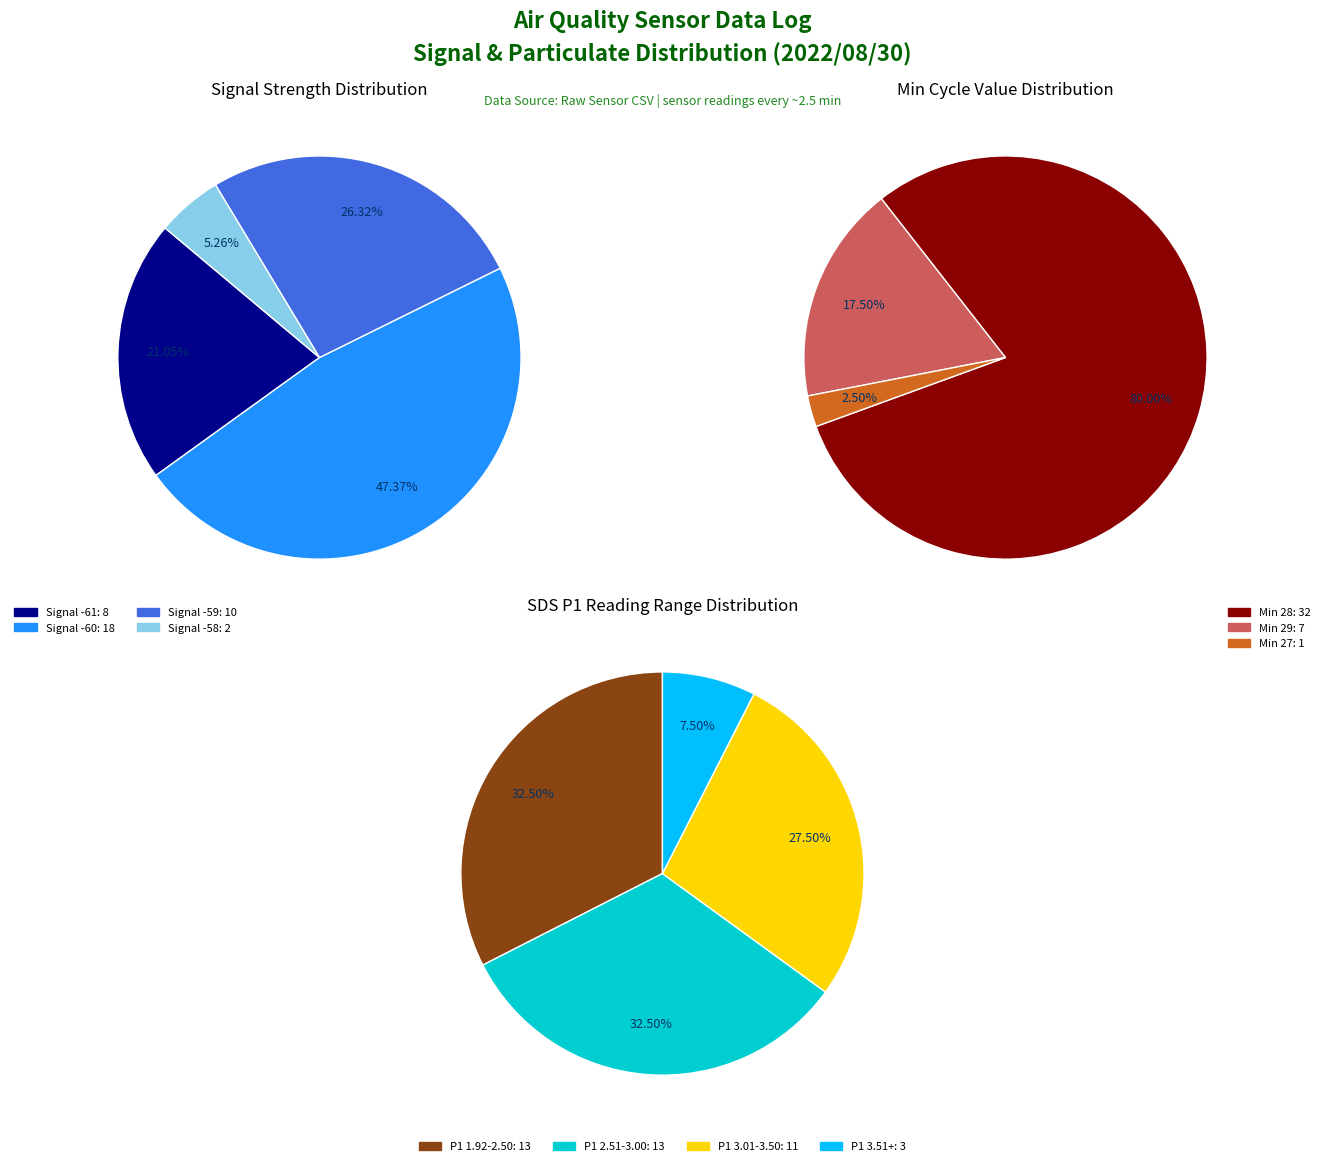

Does 8 account for over 50% of the chart?

No